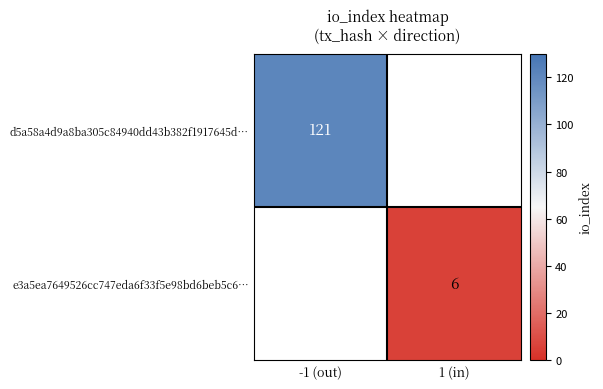

Is it true that e3a5ea7649526cc747eda6f33f5e98bd6beb5c6… equals 6.0 at 1 (in)?

True